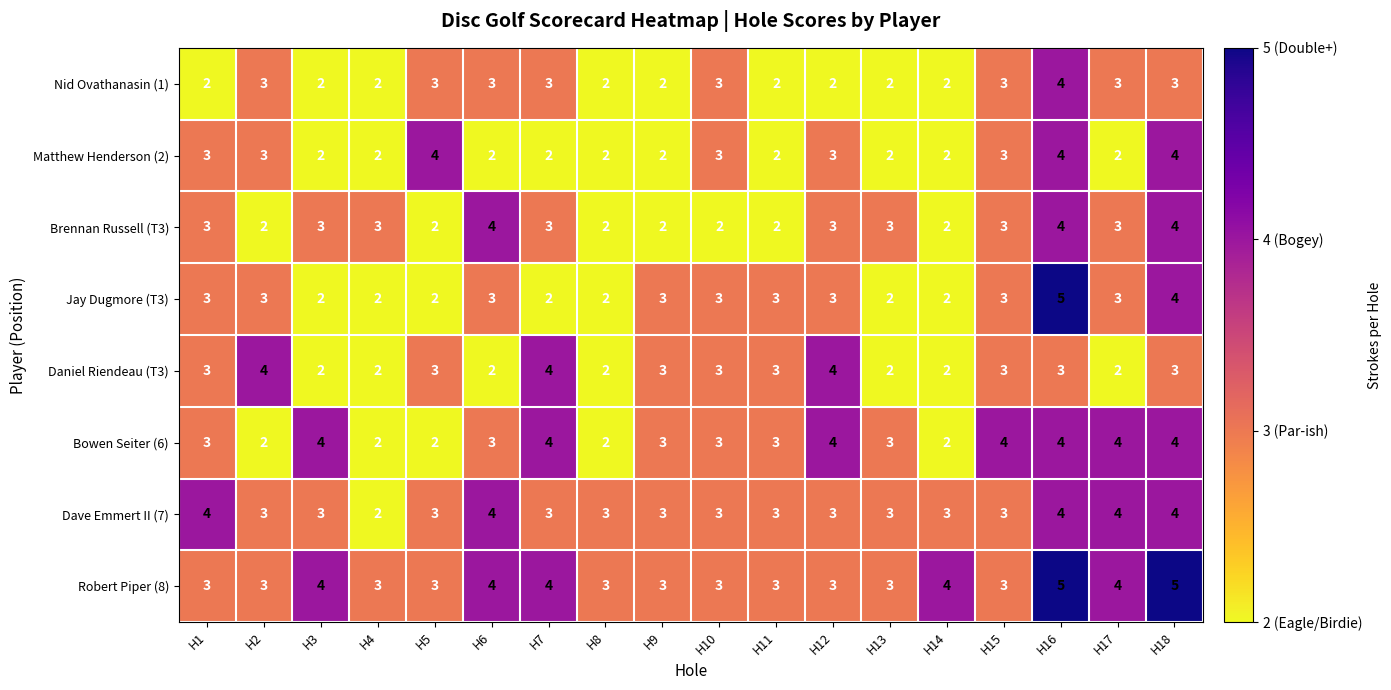

How many distinct data groups are displayed?

8